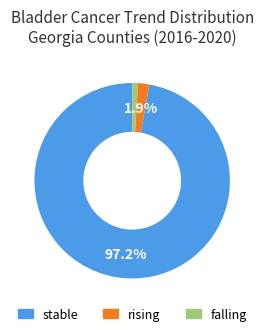

Count the number of slices in the pie.

3